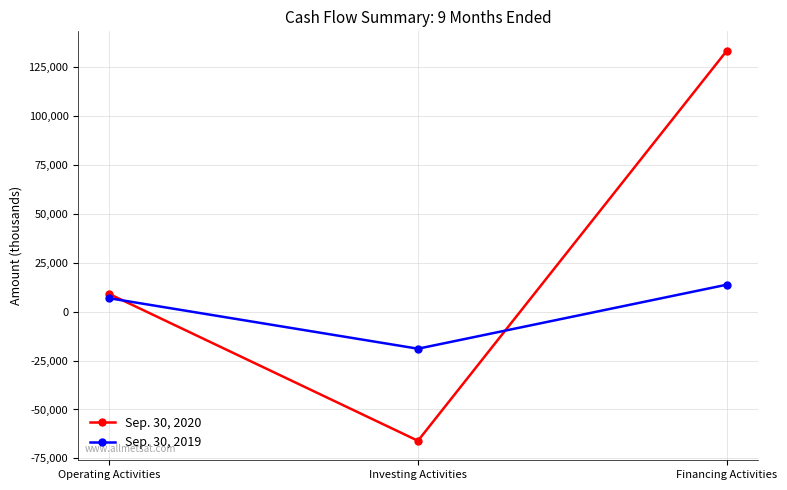

Which label corresponds to the largest value in the chart?

Financing Activities